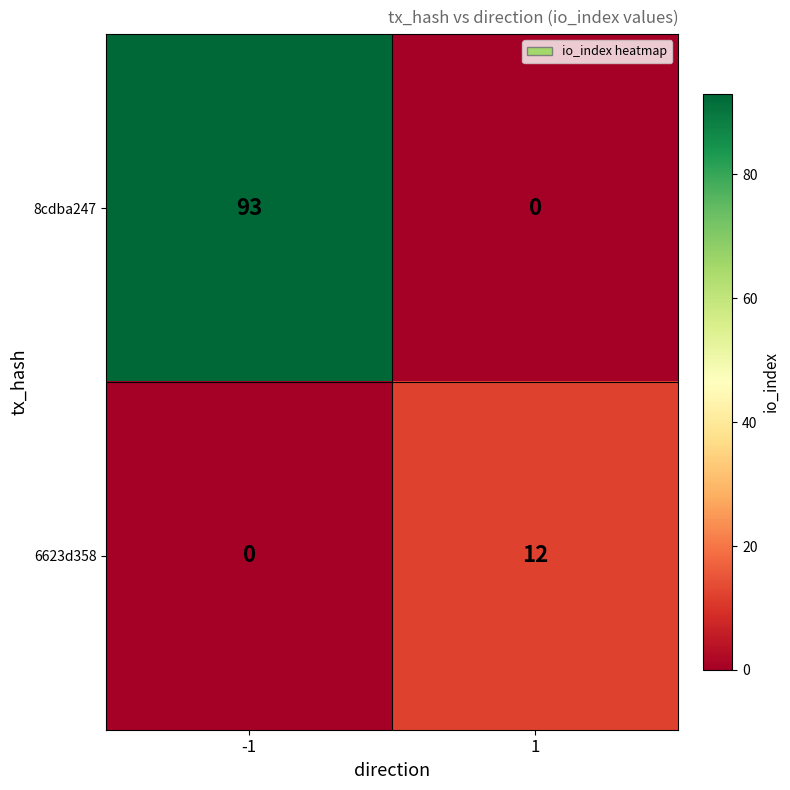

Which series has the largest total across all categories?

8cdba247